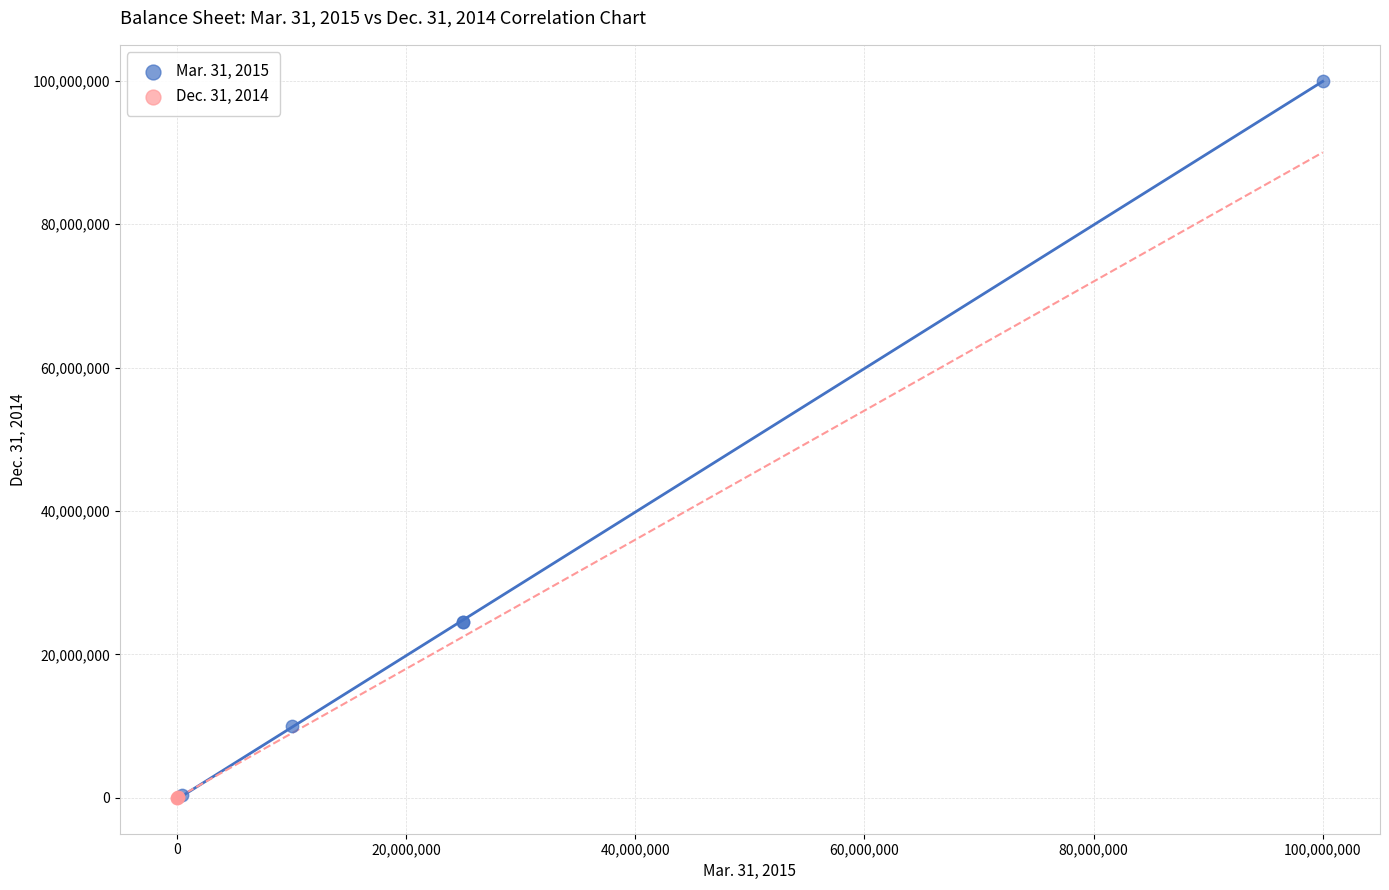

Which series contains the highest Y value?

Mar. 31, 2015